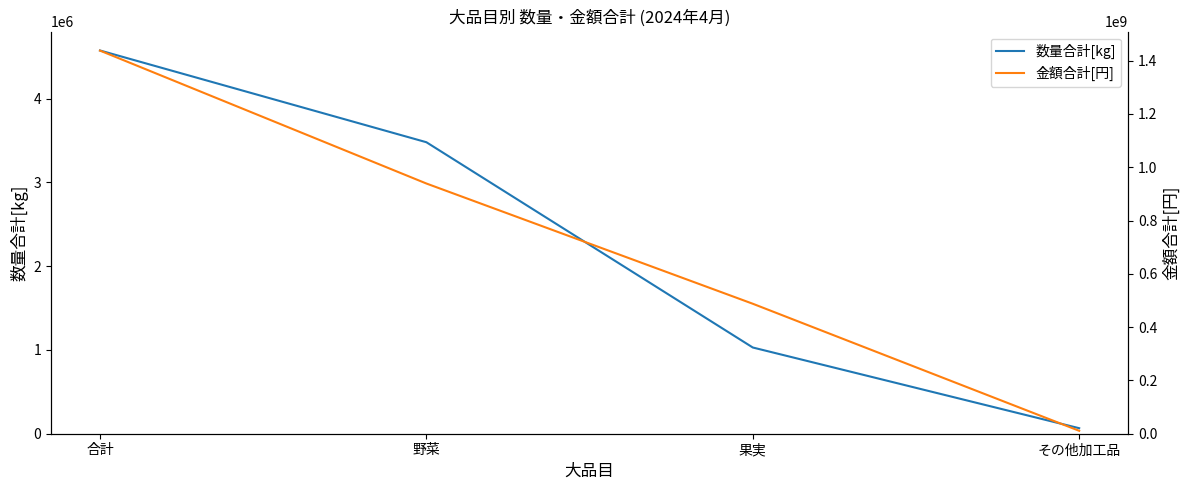

Reading right to left, extract all data points from this chart.

数量合計[kg]: 65881	1029036	3479017	4573934
金額合計[円]: 10986393	487749278	938960679	1437696350